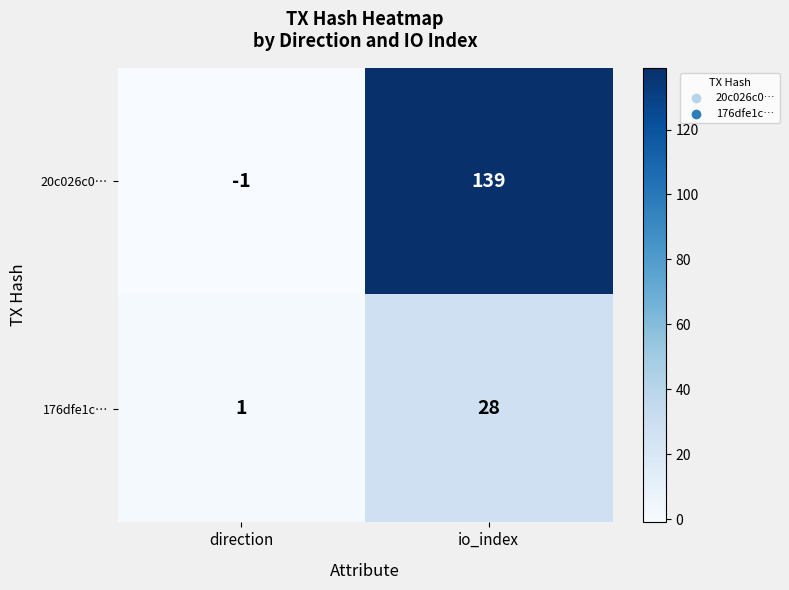

Is it true that 20c026c0… equals -2 at direction?

False